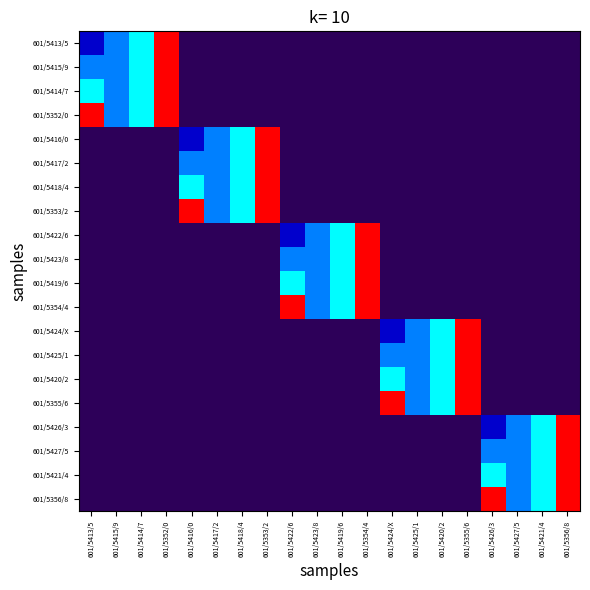

What is the difference between the highest and lowest values at 601/5355/6?

27